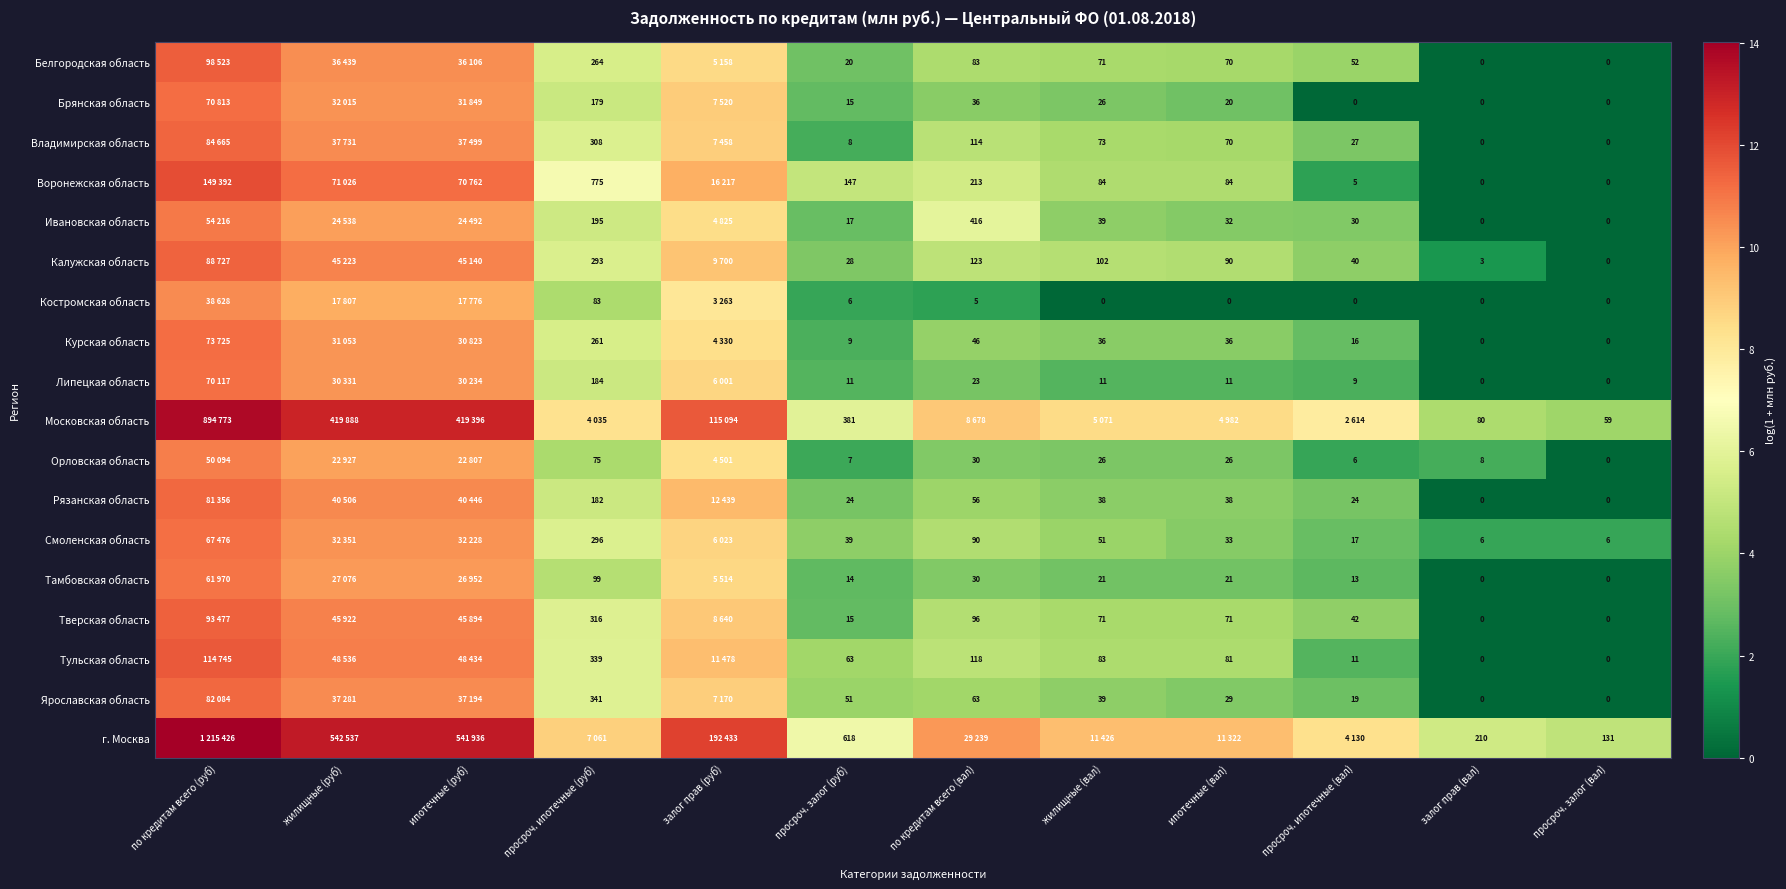

Is the value of Ивановская область at жилищные (вал) greater than the value of Тамбовская область at просроч. ипотечные (руб)?

No